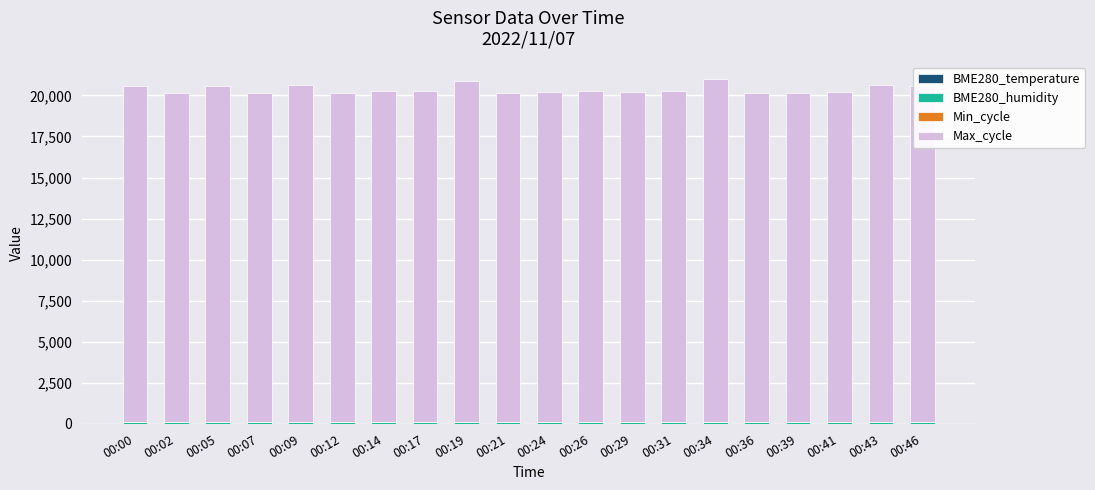

What is the value of the BME280_temperature bar at the 16th from the left?

8.0